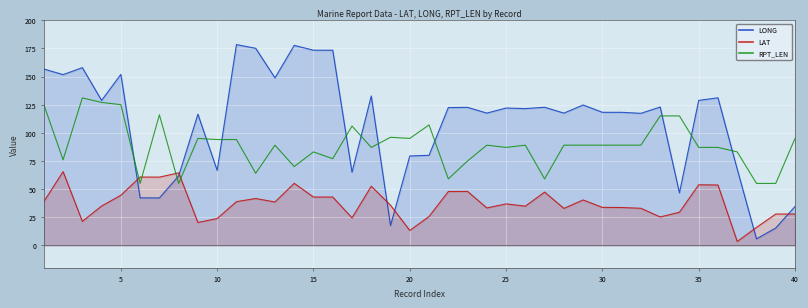

What is the maximum value for RPT_LEN?

131.0